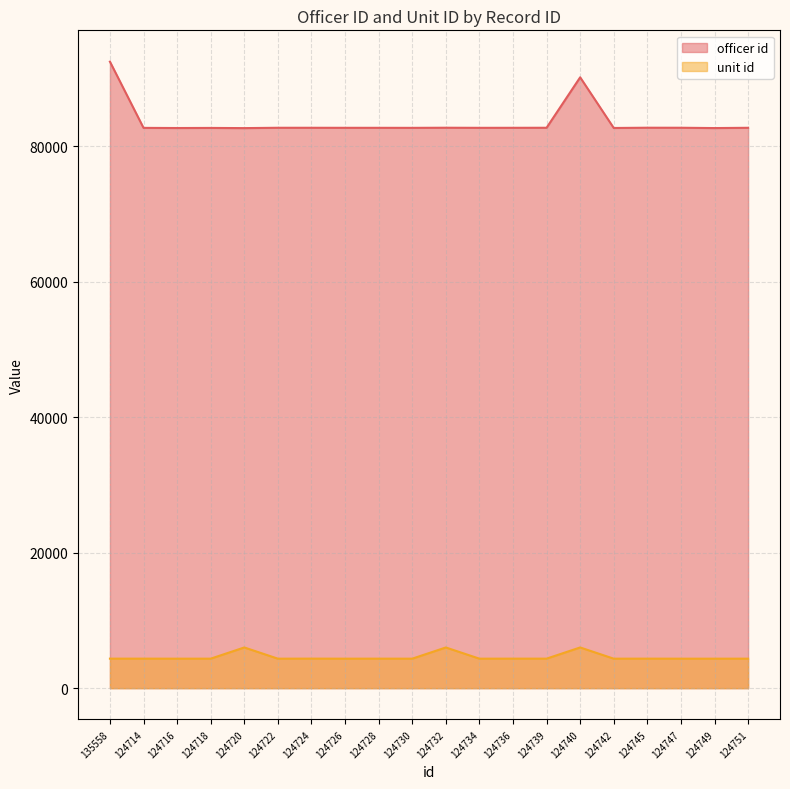

What is the difference between the unit id values at 124724 and 124739?

3